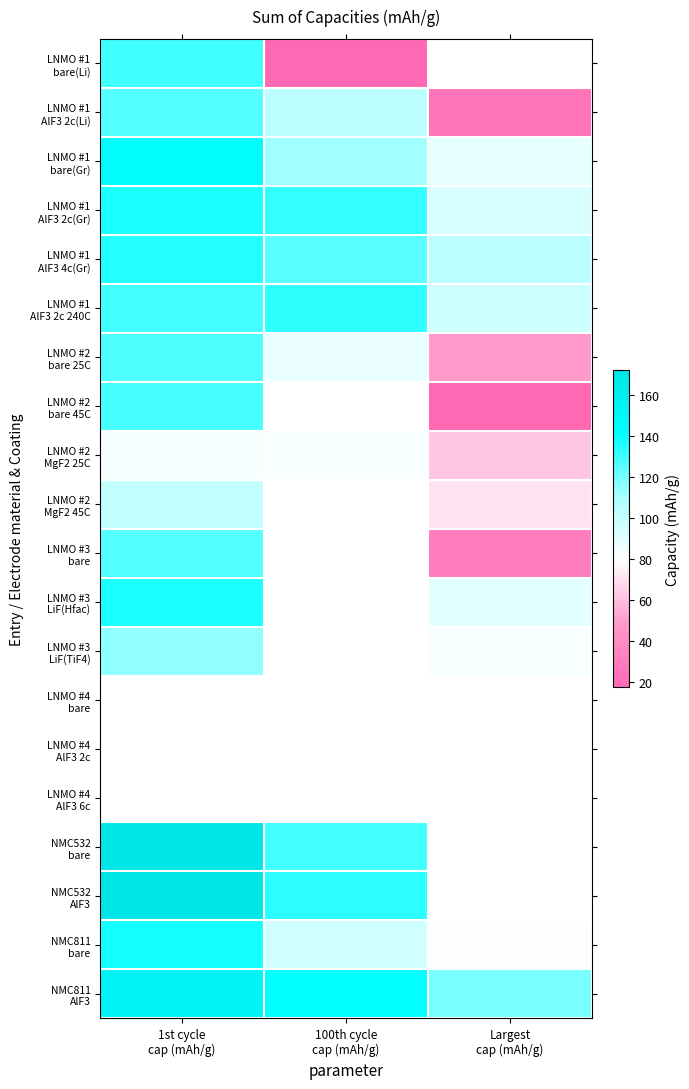

Rank the series at 1st cycle cap (mAh/g) from highest to lowest value.

LNMO #4 bare, LNMO #4 AlF3 2c, LNMO #4 AlF3 6c, NMC532 AlF3, NMC532 bare, NMC811 AlF3, LNMO #1 bare(Gr), NMC811 bare, LNMO #3 LiF(Hfac), LNMO #1 AlF3 2c(Gr), LNMO #1 AlF3 4c(Gr), LNMO #1 bare(Li), LNMO #1 AlF3 2c 240C, LNMO #2 bare 45C, LNMO #2 bare 25C, LNMO #3 bare, LNMO #1 AlF3 2c(Li), LNMO #3 LiF(TiF4), LNMO #2 MgF2 45C, LNMO #2 MgF2 25C